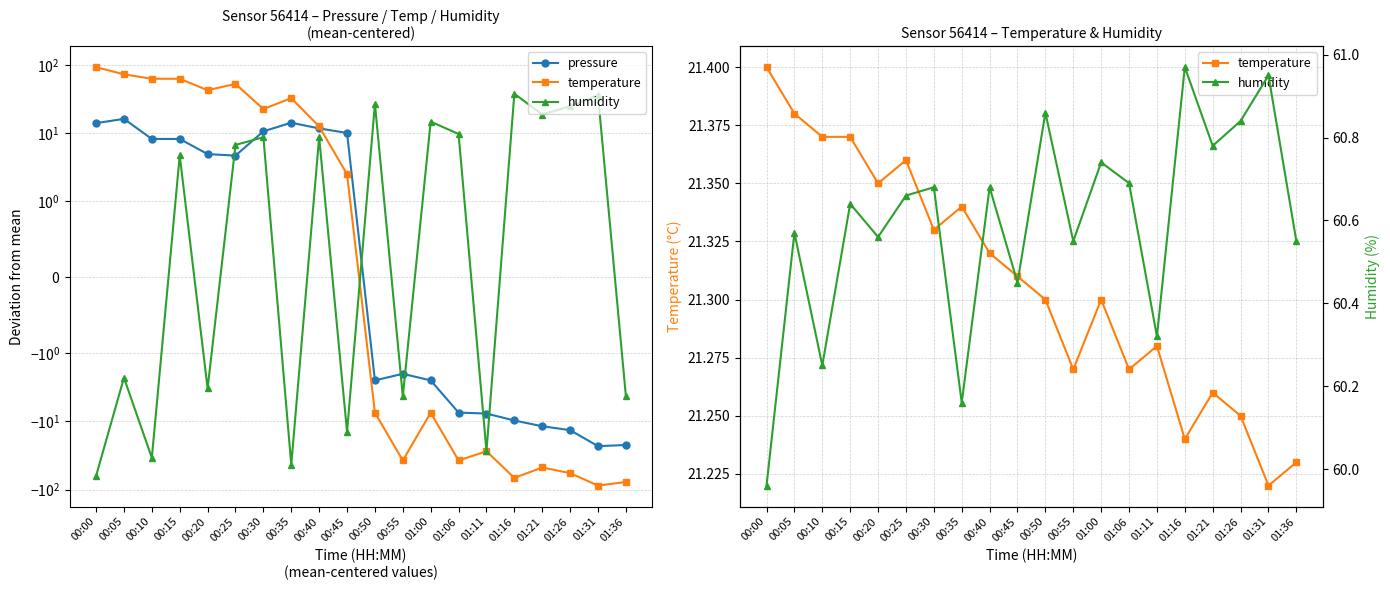

At which label does temperature reach its peak?

00:00